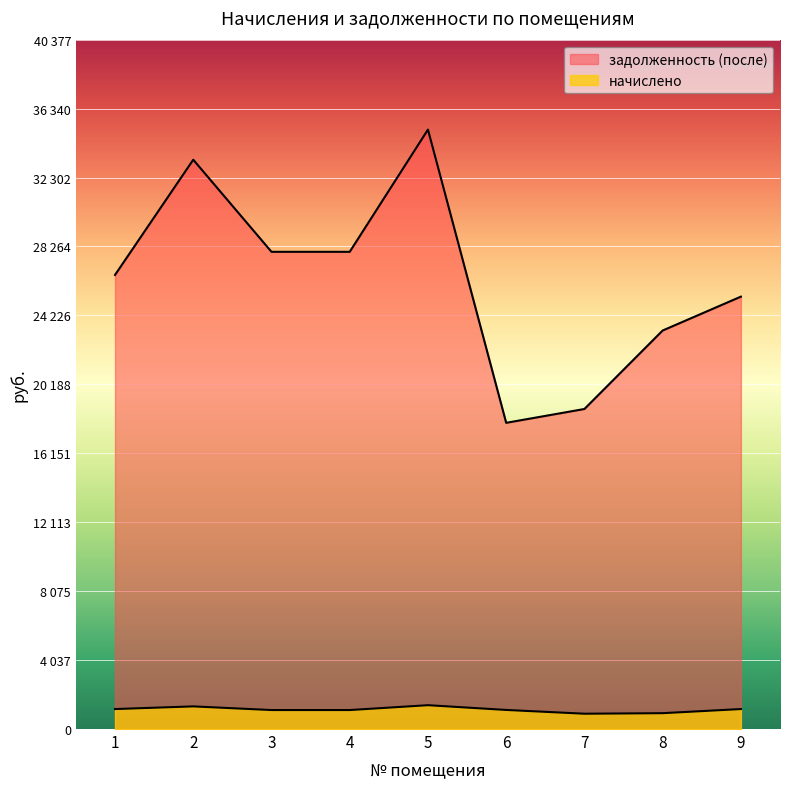

List the series in order of their overall mean, lowest first.

начислено, задолженность (после)